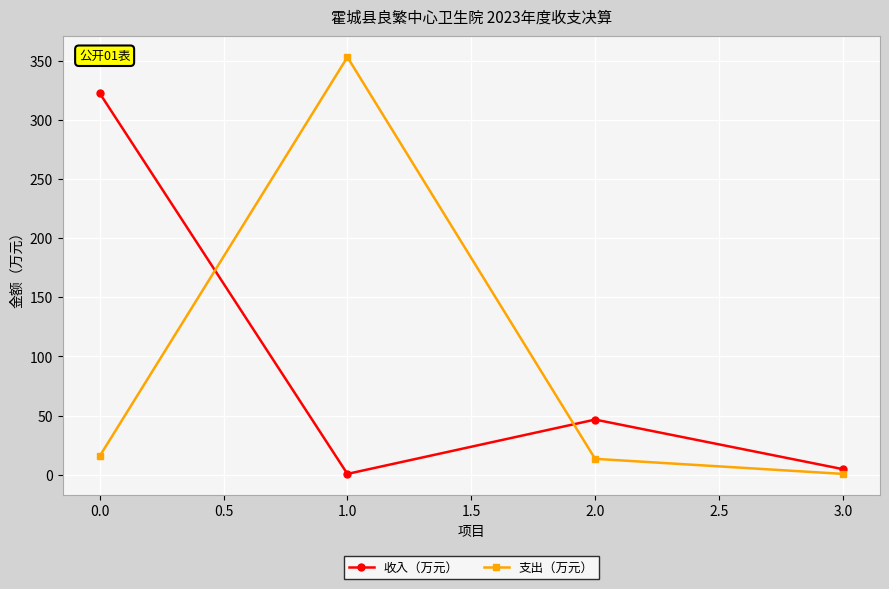

List the series in order of their peak value, highest first.

支出（万元）, 收入（万元）